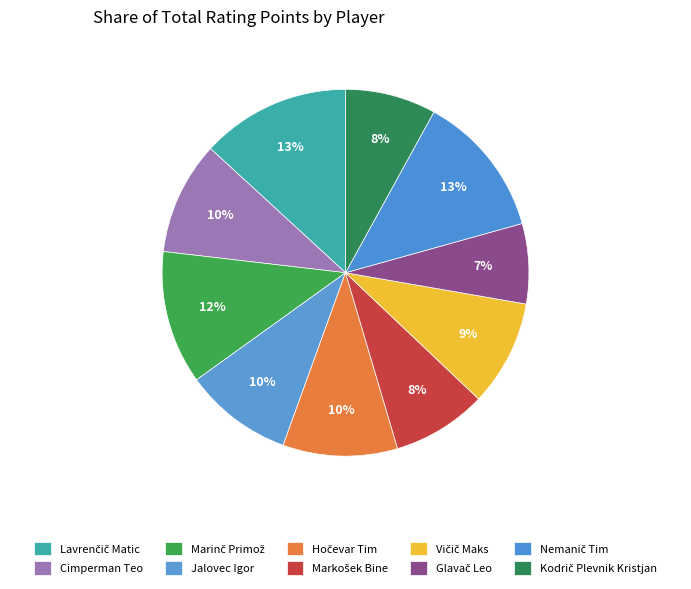

Approximately how many times larger is the value at Lavrenčič Matic compared to Cimperman Teo?

1.3